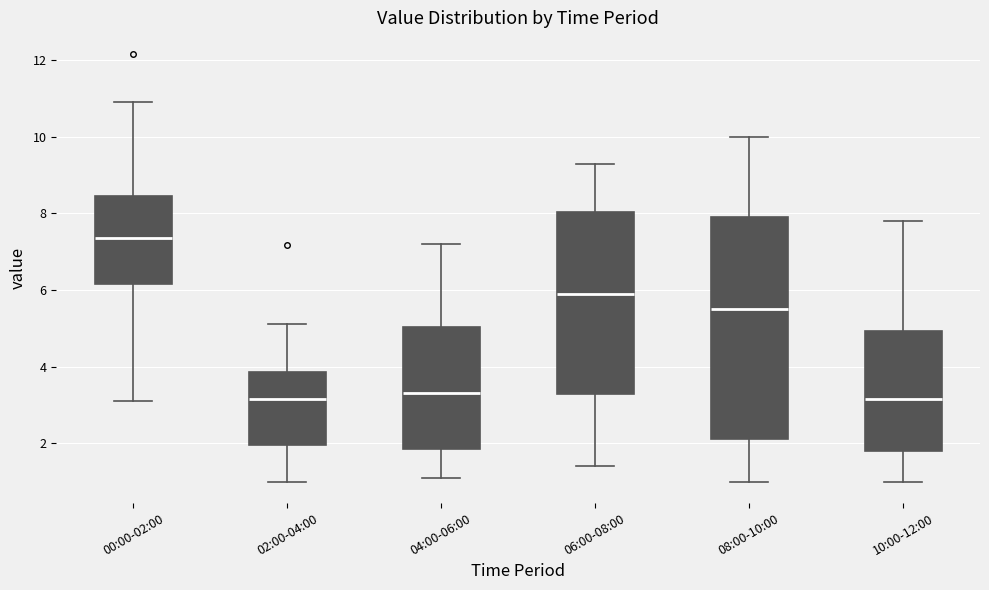

Comparing the boxes themselves (not the whiskers), which one is the tallest?

08:00-10:00